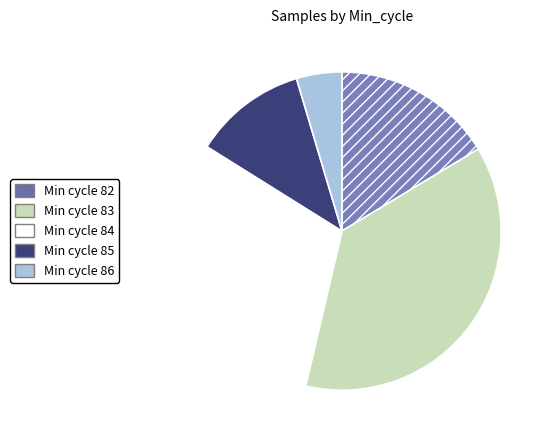

Count the number of slices in the pie.

5